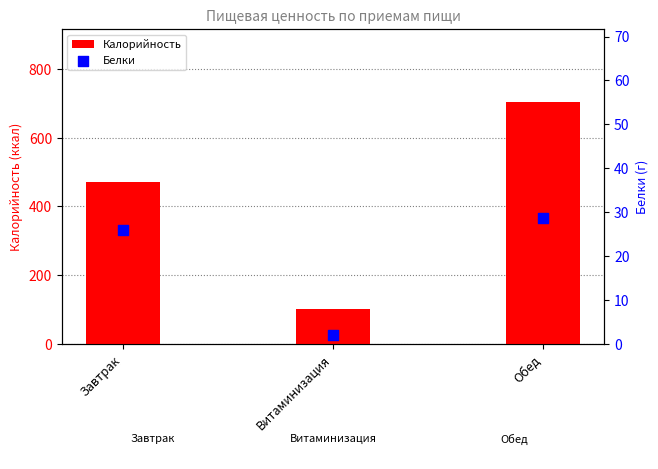

Which series contains the highest Y value?

Калорийность